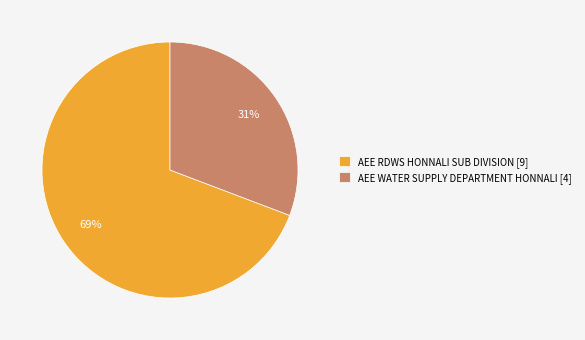

How many slices are in this pie chart?

2